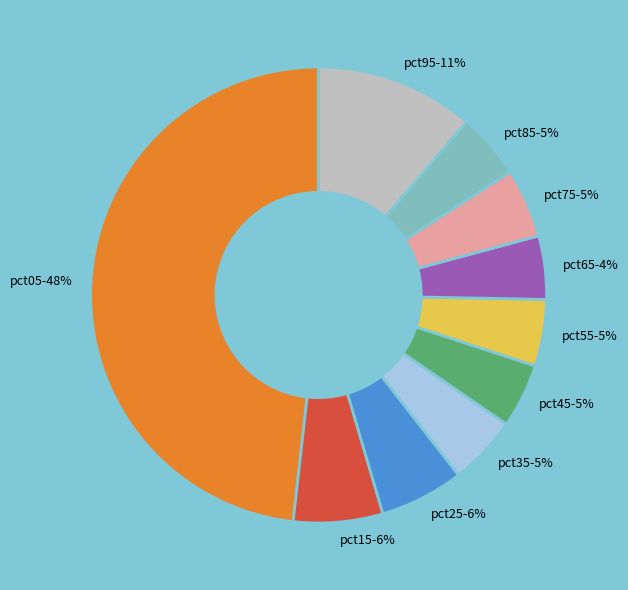

Is there any slice that represents more than half of the pie?

No